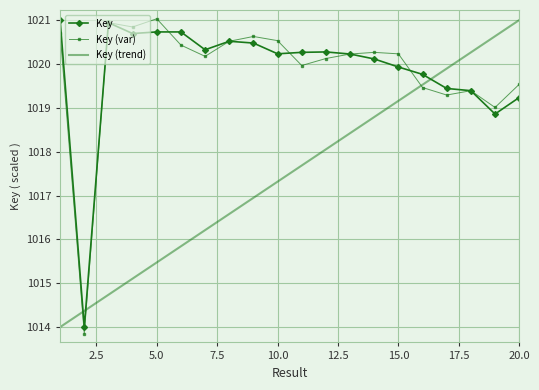

What is the sum of all Key (var) values?

20397.1